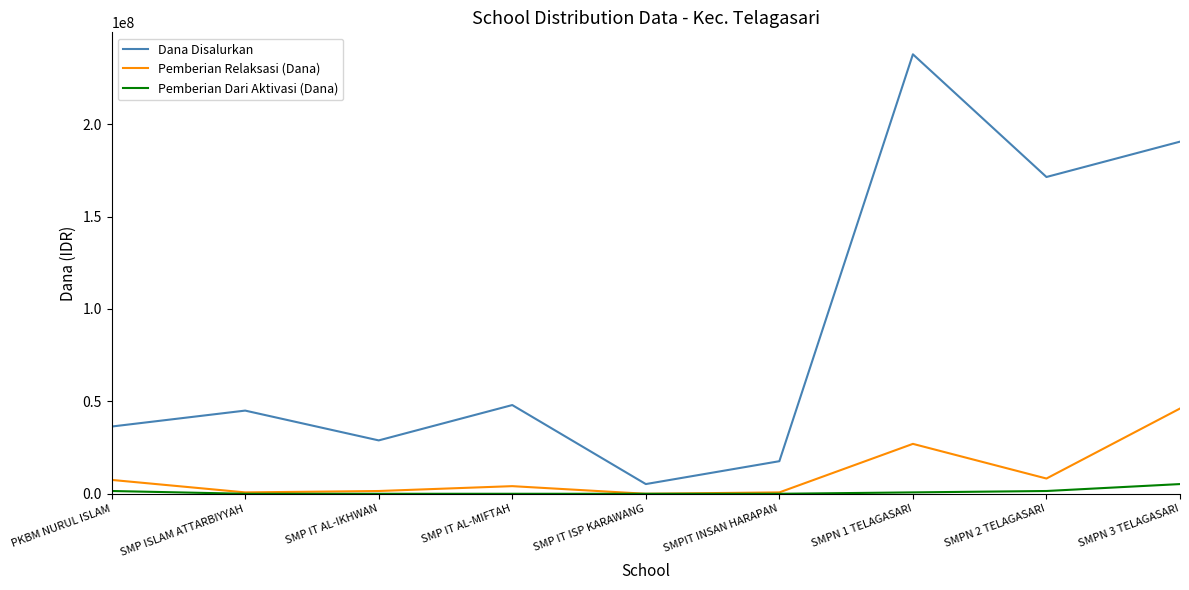

Rank the series at SMPN 1 TELAGASARI from highest to lowest value.

Dana Disalurkan, Pemberian Relaksasi (Dana), Pemberian Dari Aktivasi (Dana)